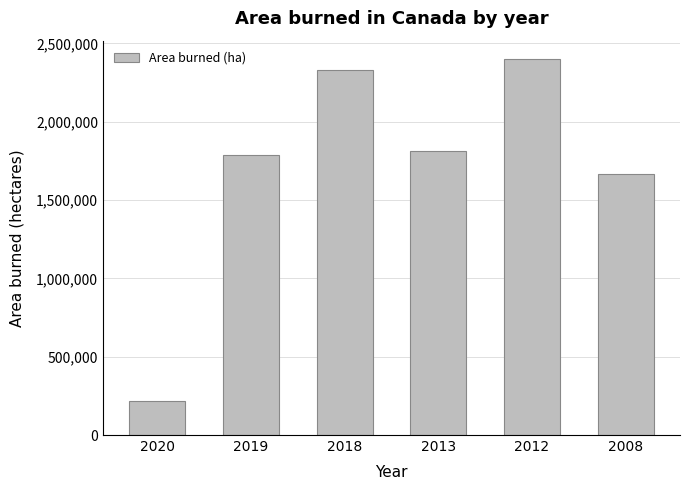

Rank the categories by value from highest to lowest.

2012, 2018, 2013, 2019, 2008, 2020